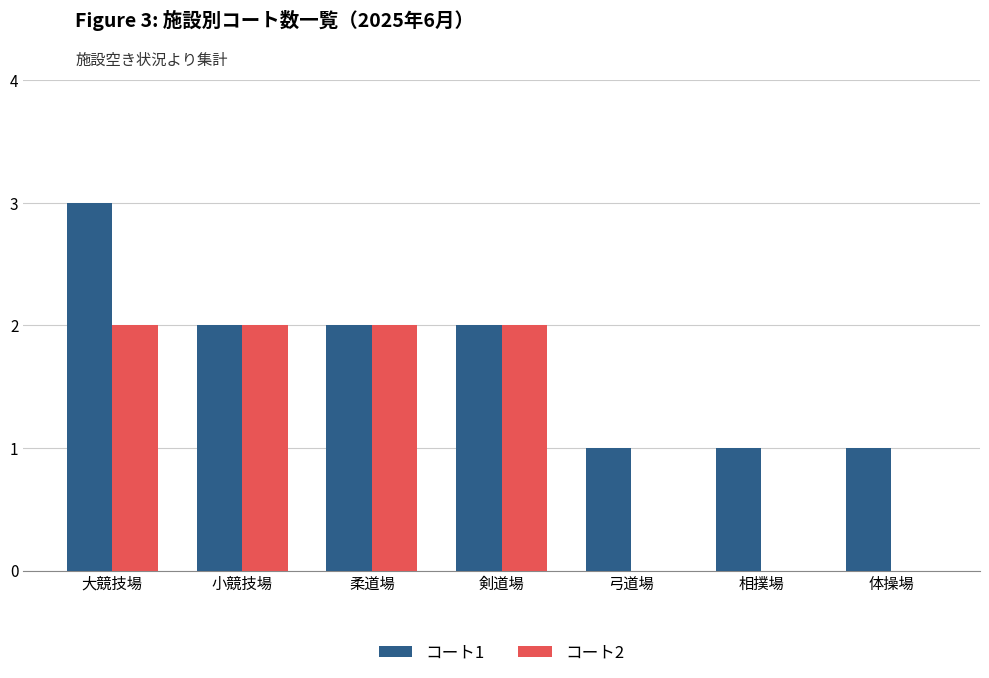

What is the total value across all series at 相撲場?

1